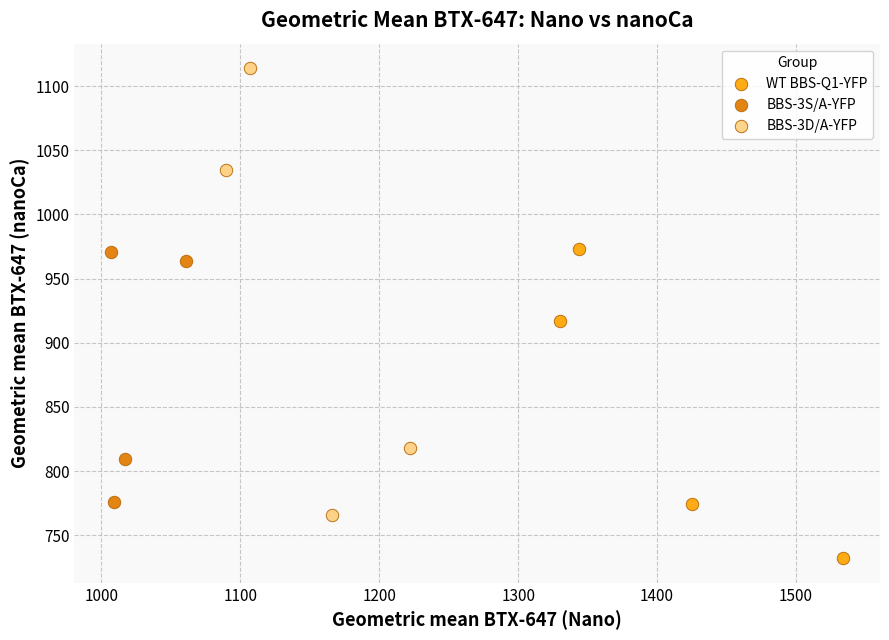

Which series reaches the maximum Y coordinate?

BBS-3D/A-YFP